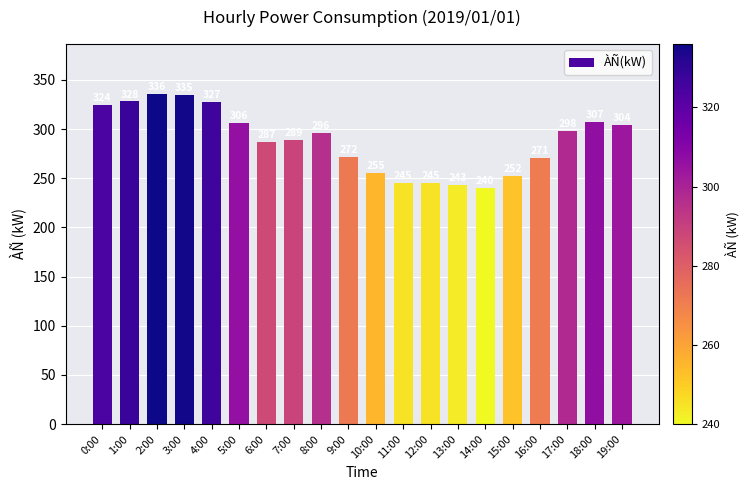

Which has a higher value, 11:00 or 14:00?

11:00